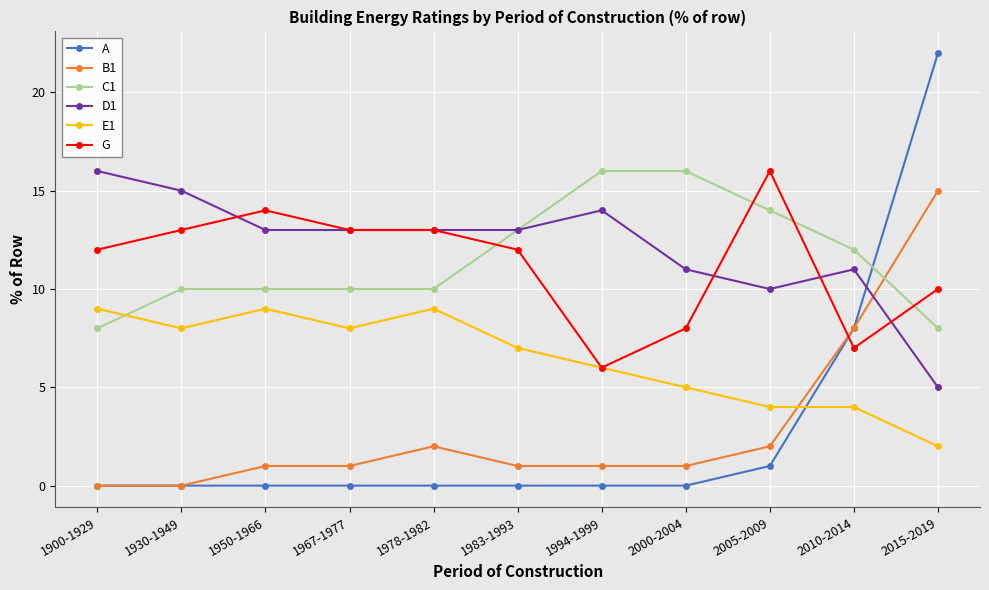

At which category is the sum across all series the highest?

2015-2019